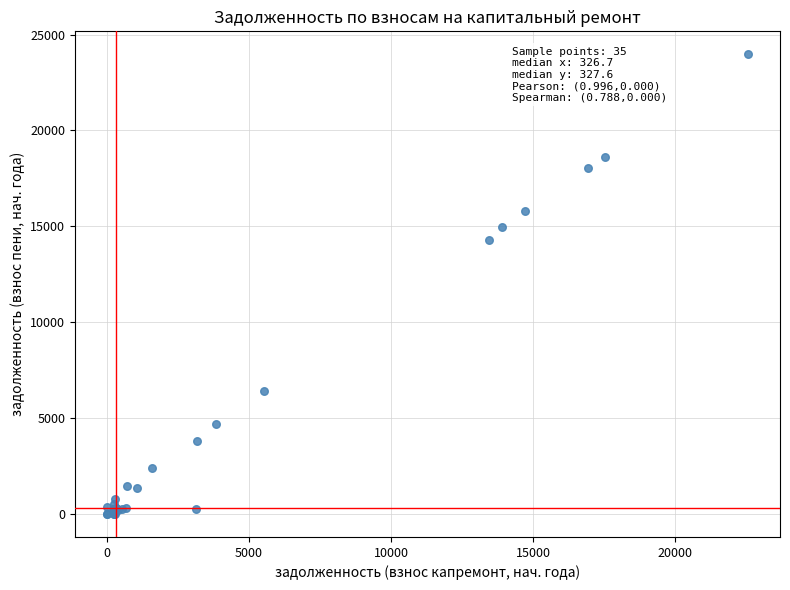

What Y value in the scatter plot is closest to 11984?

14295.0